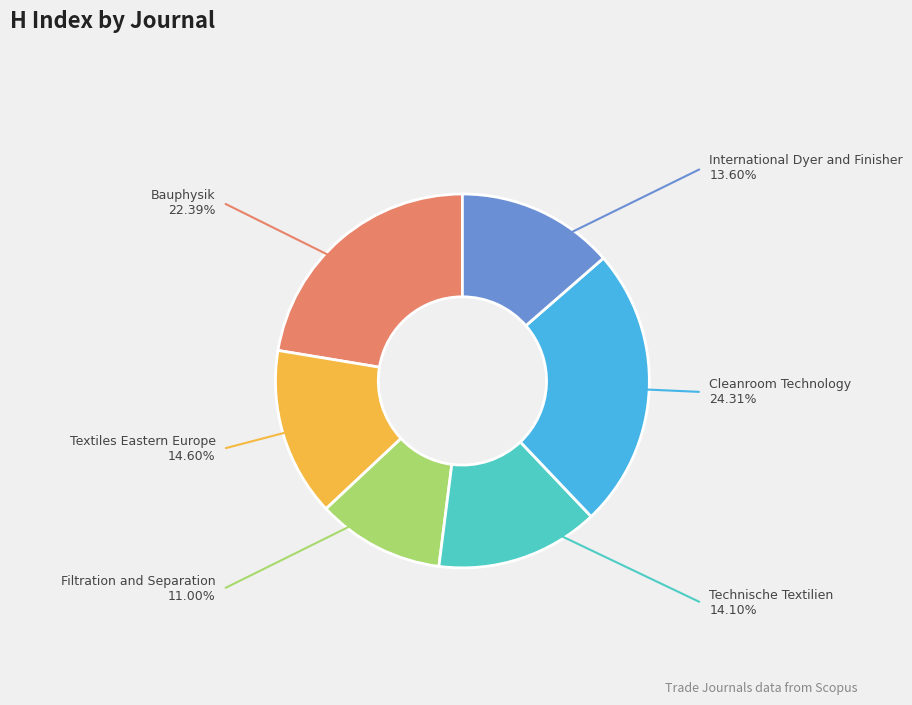

Is there a majority slice in this chart?

No